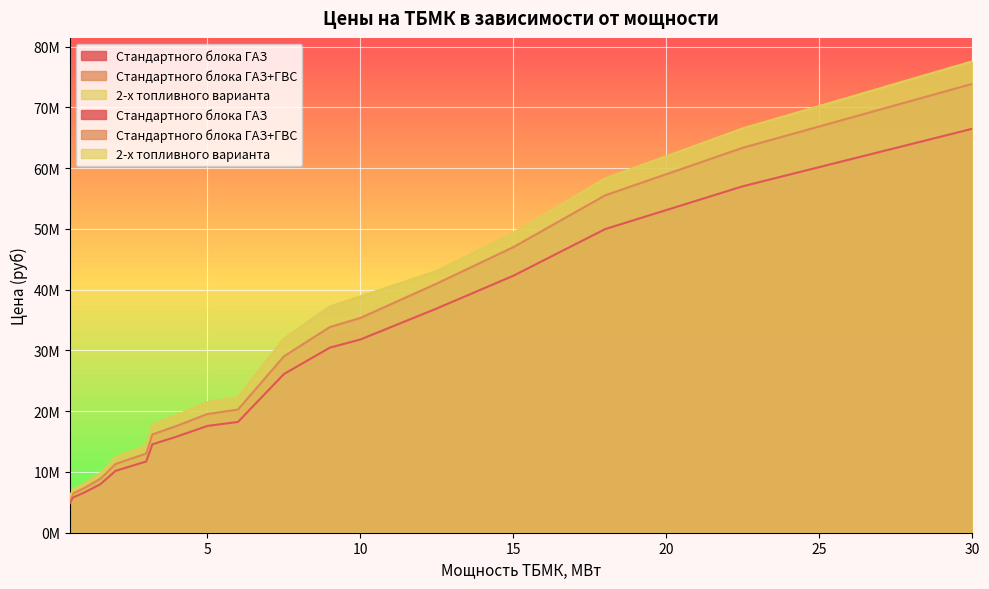

Reading left to right, extract all data points from this chart.

Стандартного блока ГАЗ: 4835367.9	5780367.9	6671359.8	7978879.3	10185566.4	11725308.9	14545251.0	15824790.4	17575236.9	18235454.4	26115313.9	30456754.6	31803093.4	36910505.2	42294522.6	49968538.2	57019271.0	66481488.5
Стандартного блока ГАЗ+ГВС: 5372631.0	6422631.0	7412622.0	8865421.5	11317296.0	13028121.0	16161390.0	17583100.5	19528041.0	20261616.0	29017015.5	33840838.5	35336770.5	41011672.5	46993914.0	55520598.0	63354745.5	73868320.5
2-х топливного варианта: 5909894.1	7064894.1	8153884.2	9751963.7	12449025.6	14330933.1	17777529.0	19341410.6	21480845.1	22287777.6	31918717.1	37224922.4	38870447.5	43062256.1	49343609.7	58296627.9	66522482.8	77561736.5